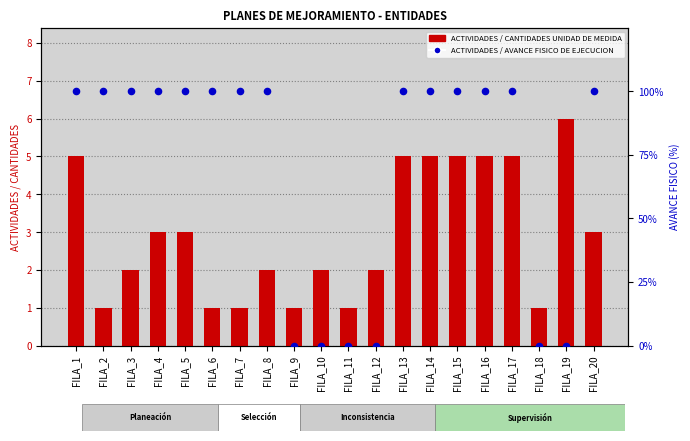

What is the total value across all series at FILA_12?

2